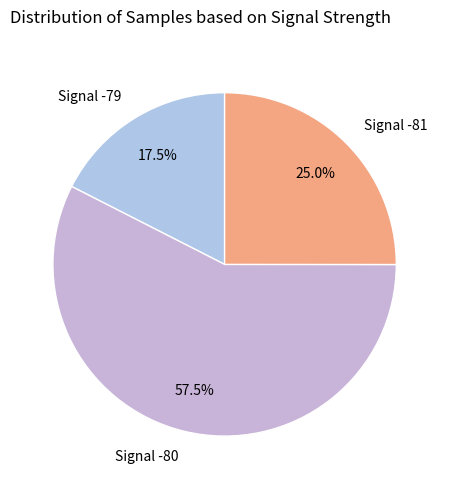

Count the number of slices in the pie.

3